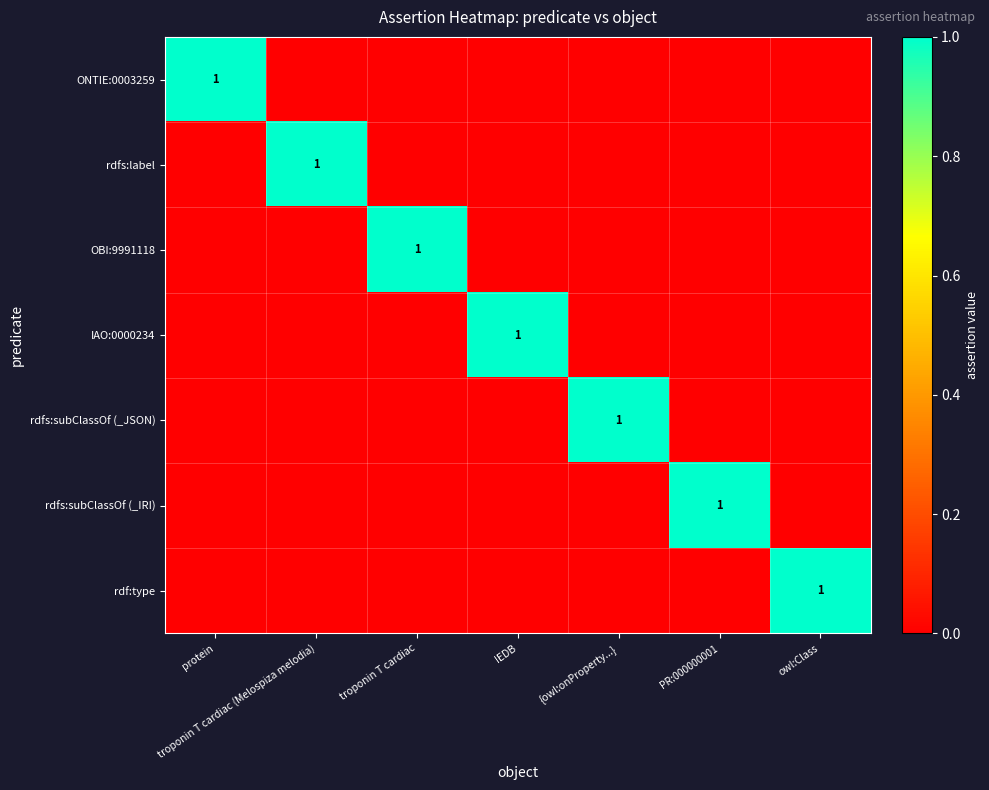

The value of OBI:9991118 at troponin T cardiac is 1. True or false?

True